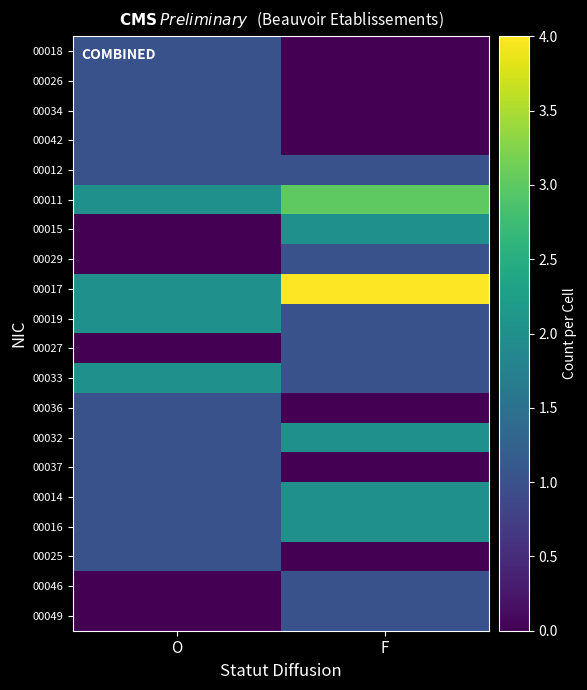

At which category is the sum across all series the highest?

F